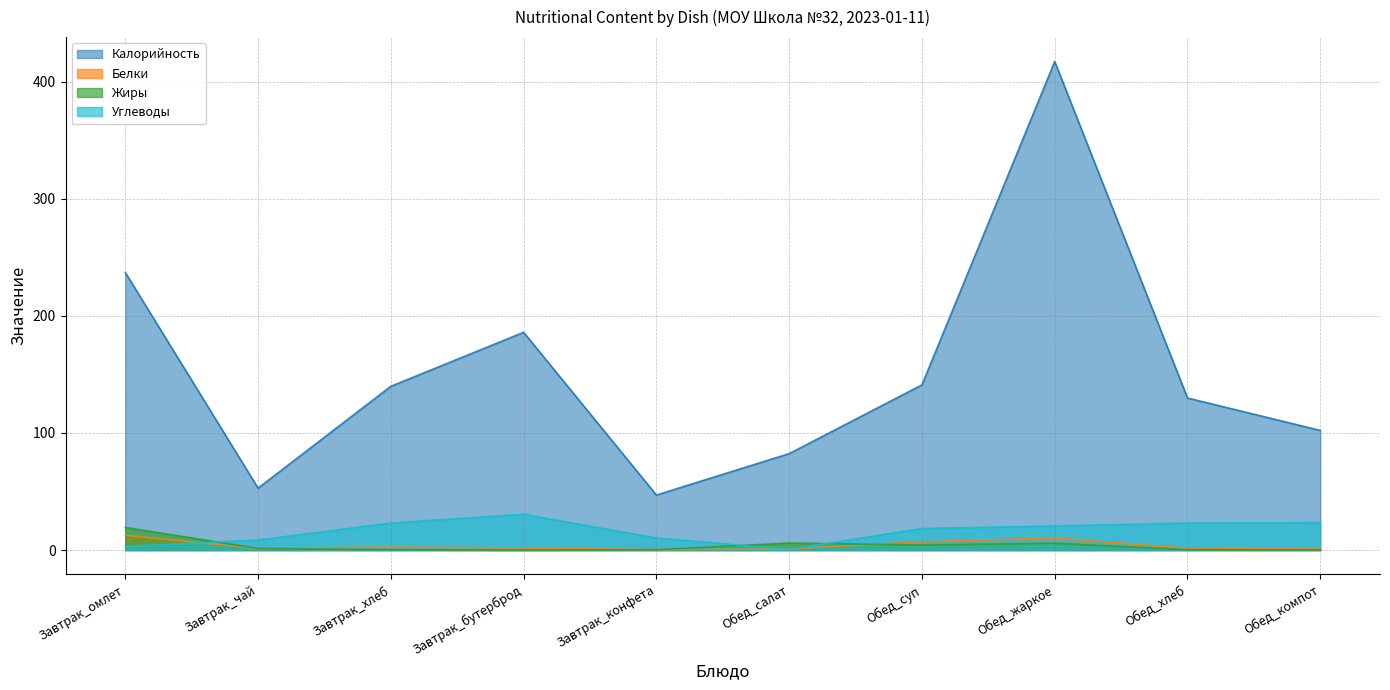

Does the chart display data point markers on the line(s)?

No